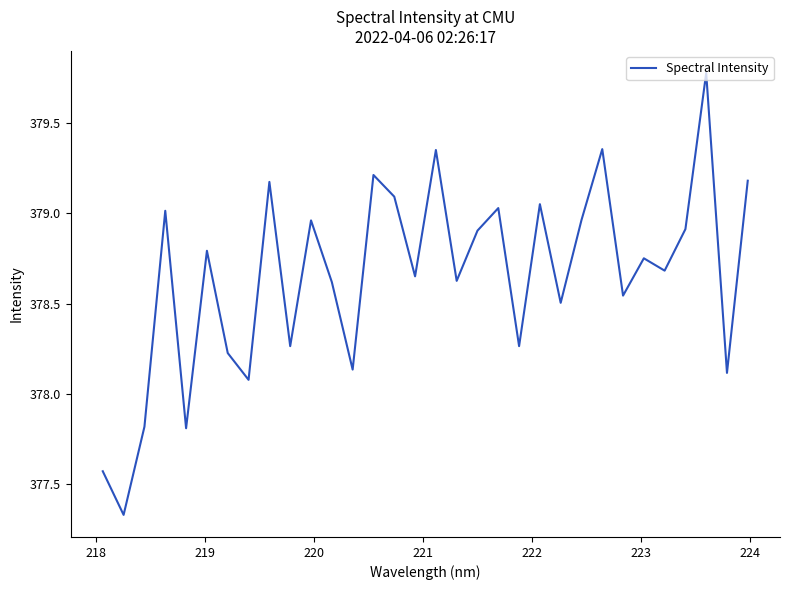

What is the greatest value displayed?

379.8